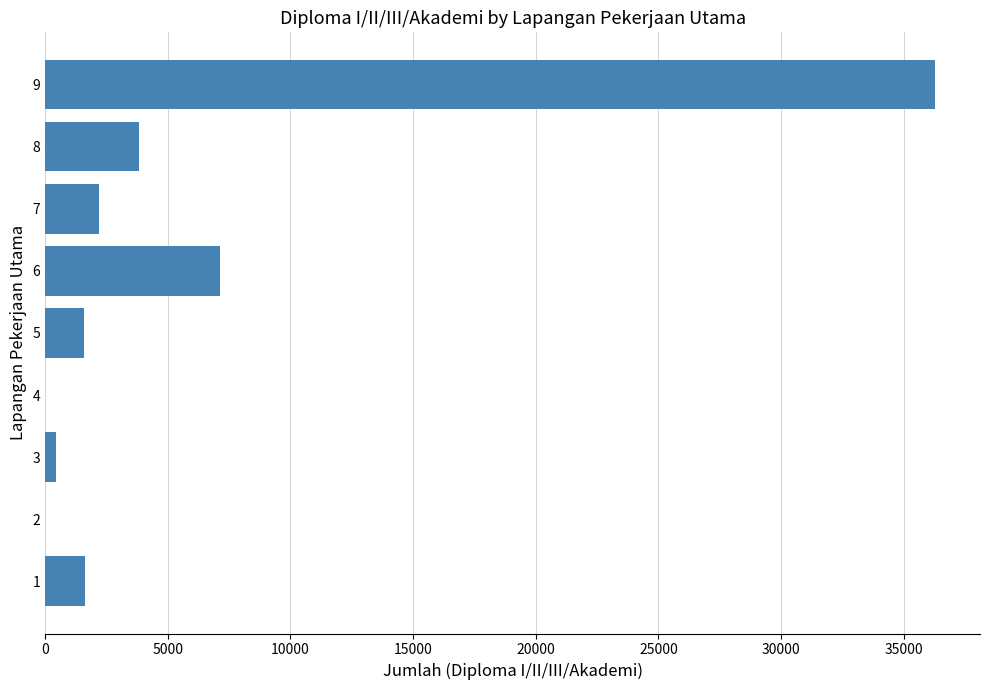

What is the maximum value shown in the chart?

36301